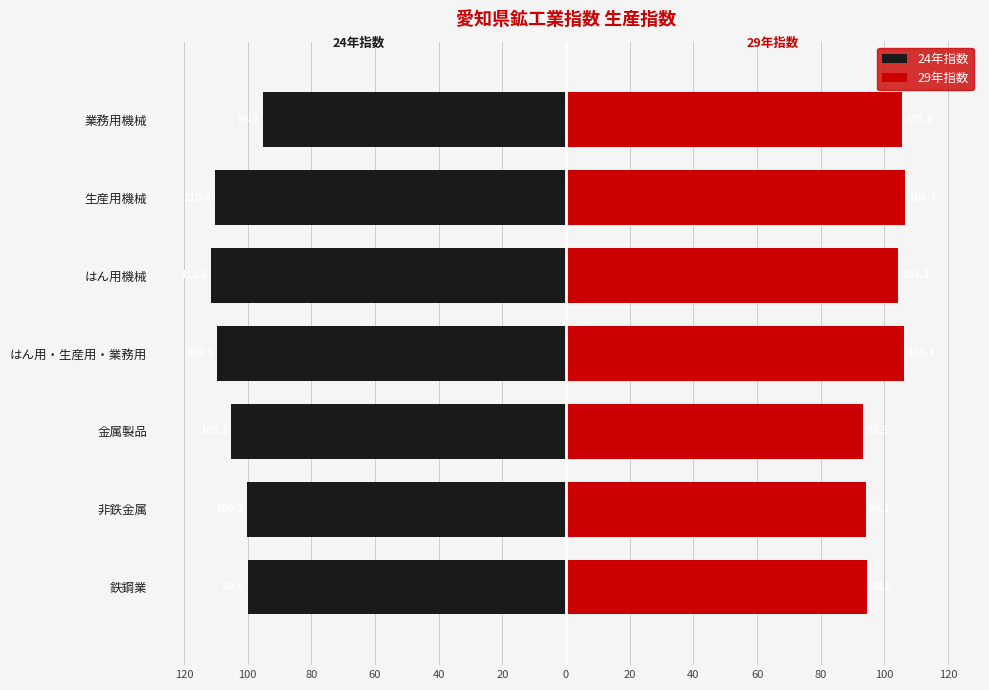

The 24年指数 series shows -100.3 at 非鉄金属. True or false?

True